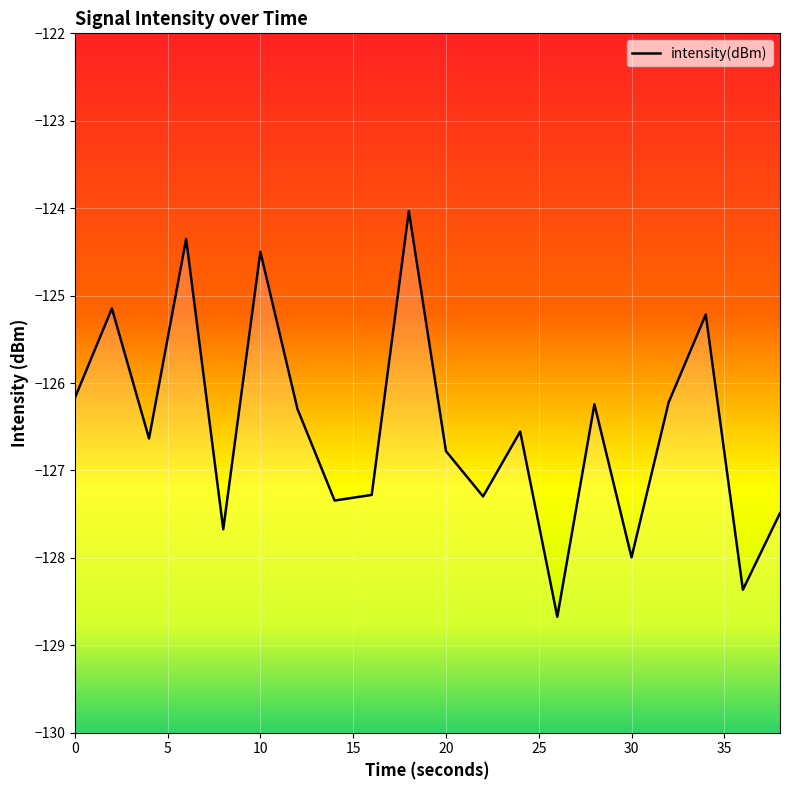

How many interior local valleys (lower than both neighbors) does the data have?

7